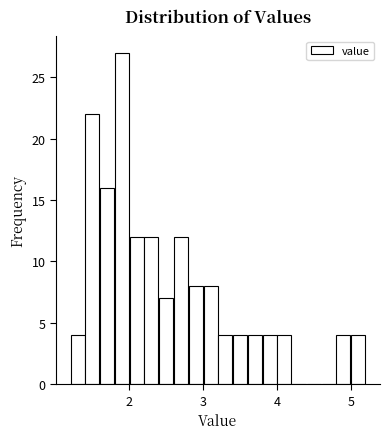

Read against the x-axis, roughly where is the centre of the tallest bar?

1.9